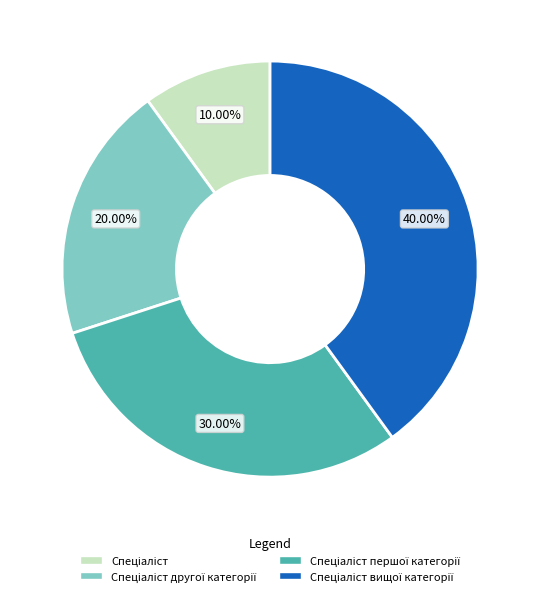

Does any single category account for the majority?

No